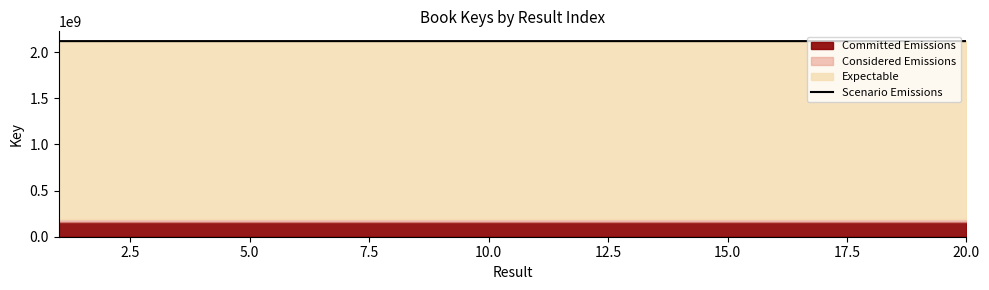

What is the value of the 15th point from the left?

2117845299